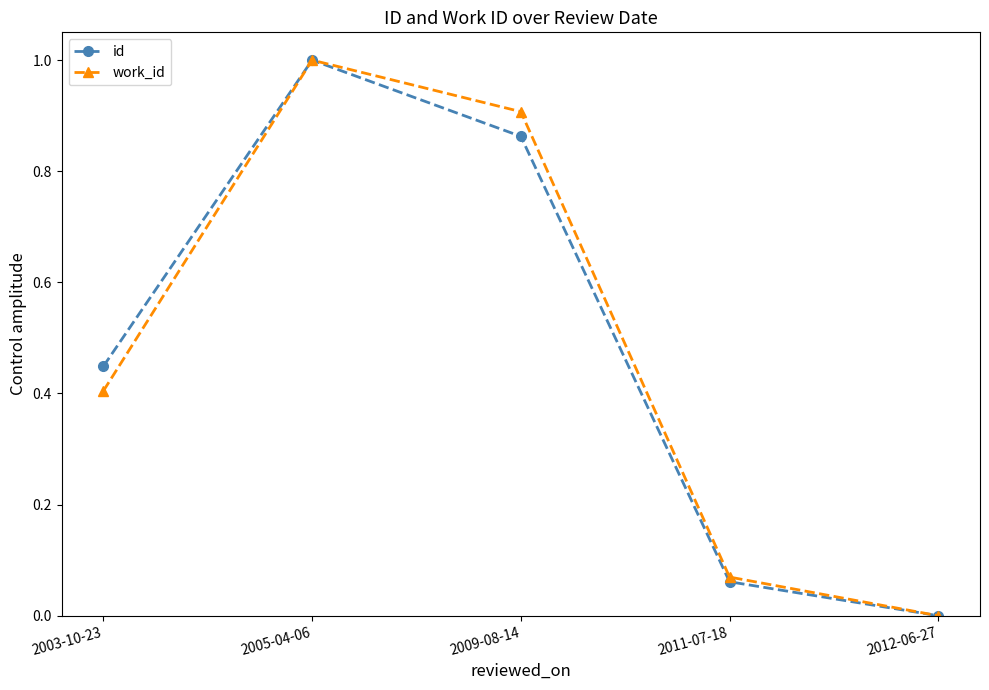

What is the sum of the work_id values at 2005-04-06 and 2011-07-18?

1.1